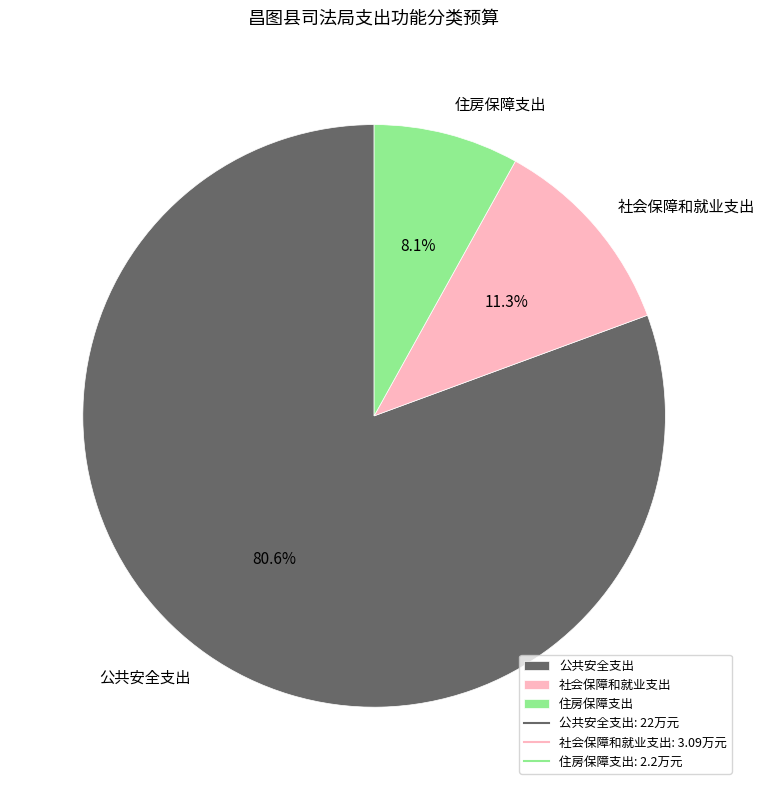

Is it true that 社会保障和就业支出 is 11% of the pie?

True